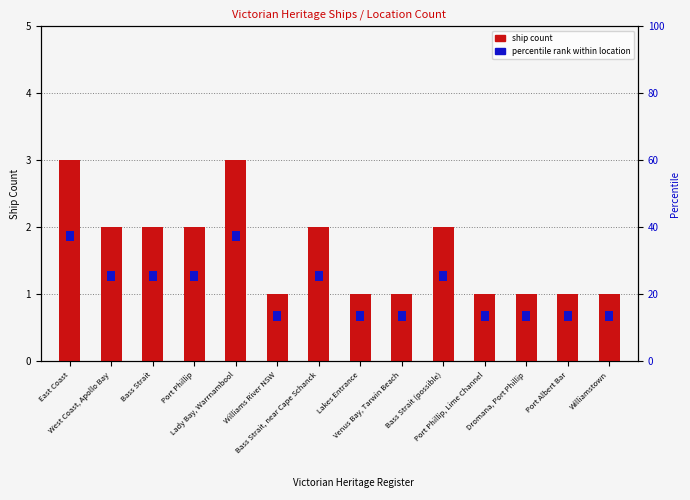

What position from the left is Dromana, Port Phillip?

12